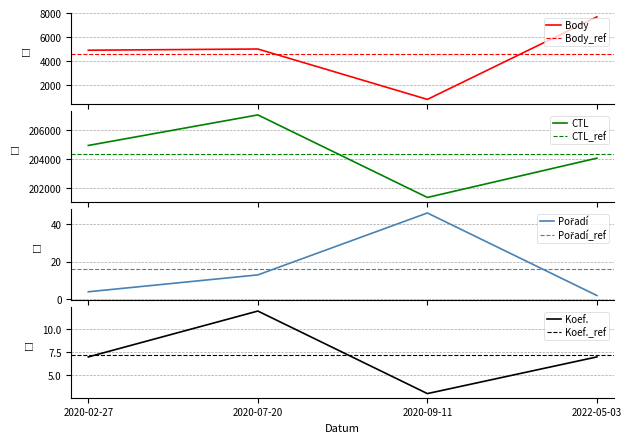

Which category has the highest value across all series?

2020-07-20